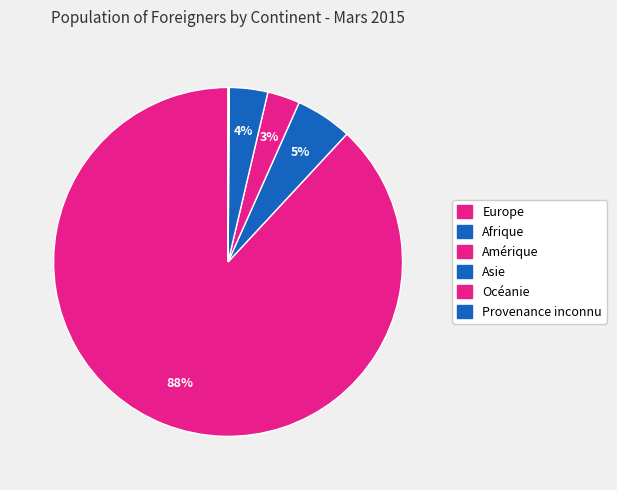

True or false: Asie accounts for 1% of the total.

False